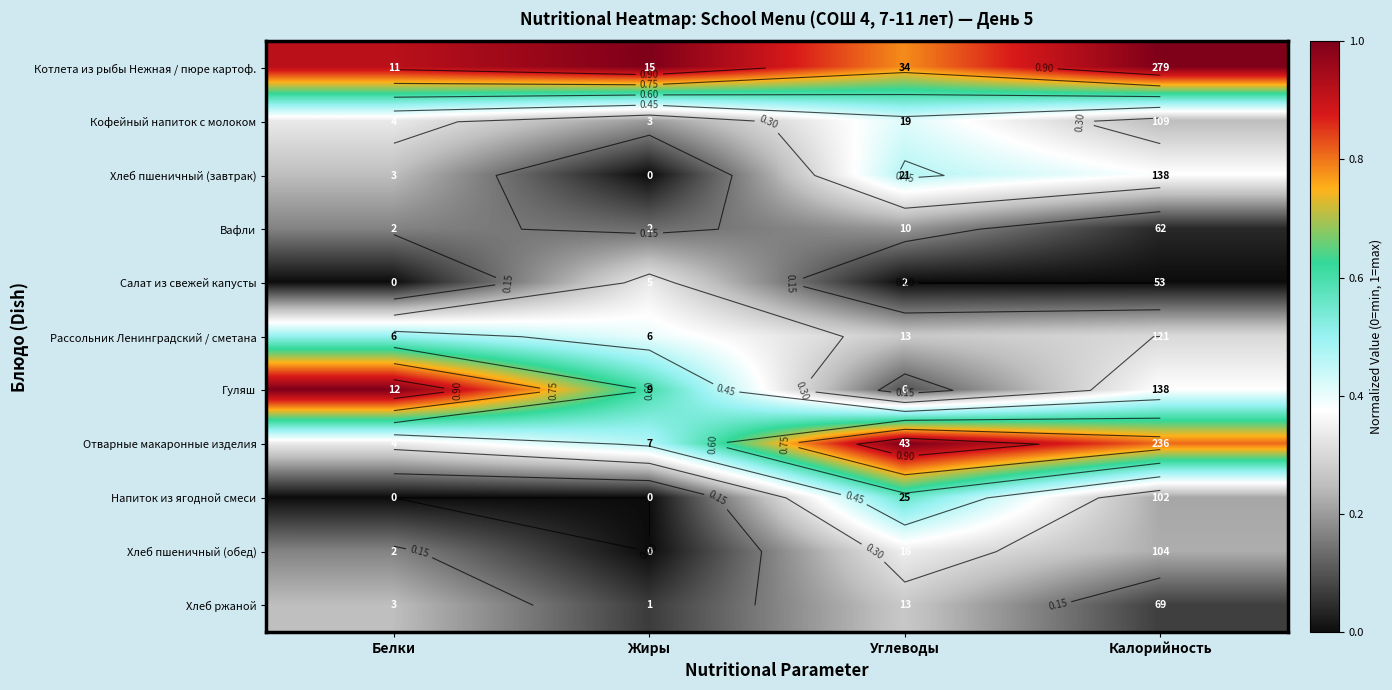

The Вафли series shows 0.2 at Углеводы. True or false?

True